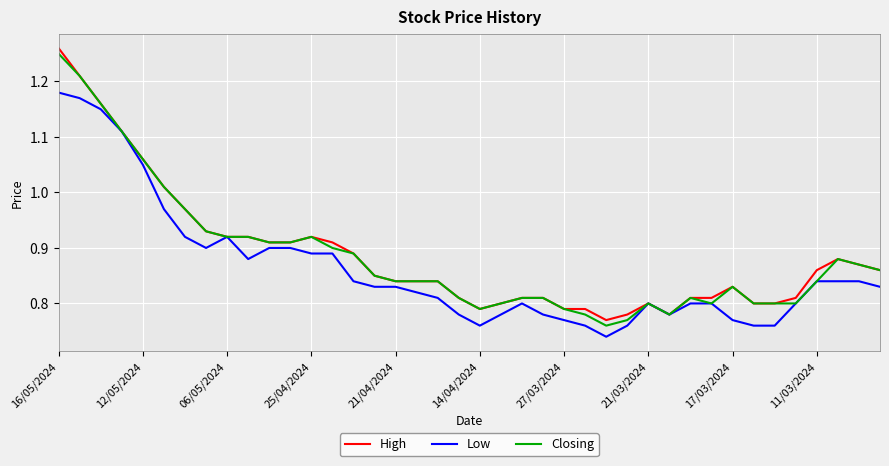

True or false: Low and High intersect in this chart.

False